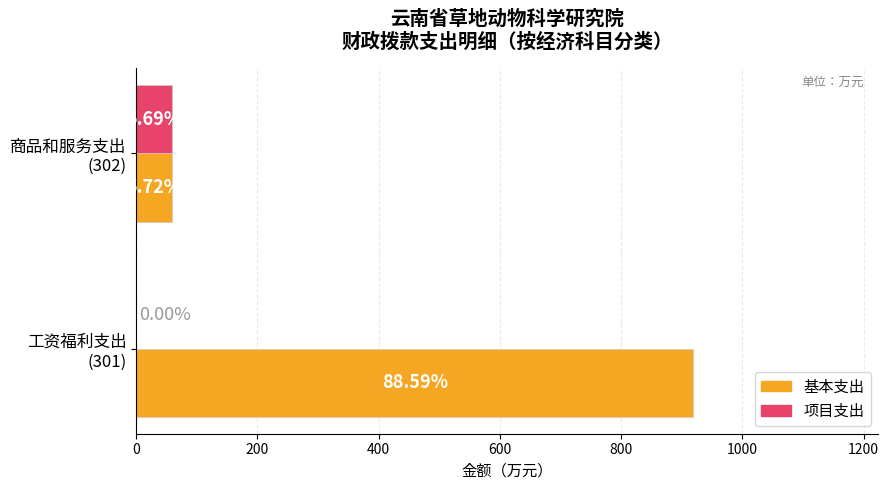

What is the maximum value for 基本支出?

919.0